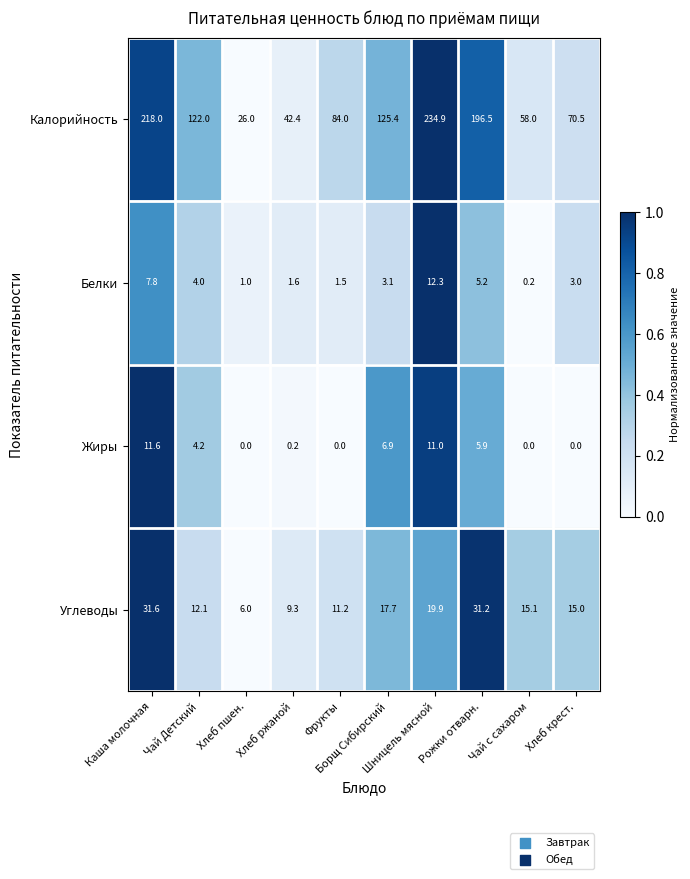

What is the average value of the Калорийность series?

117.8